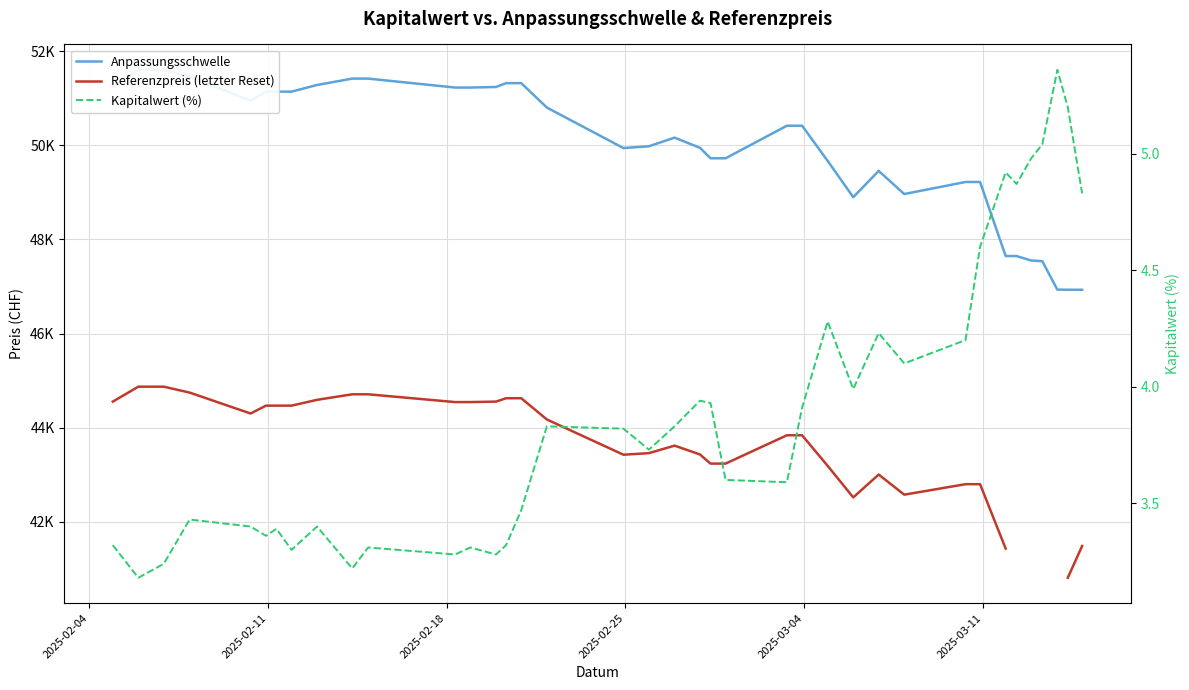

True or false: Kapitalwert (%) and Anpassungsschwelle cross at least once.

False